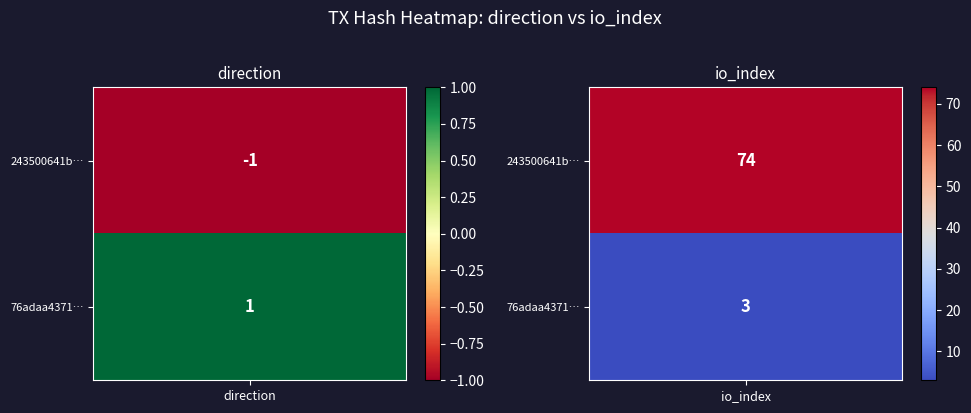

Which has a higher value, 1 or 0?

1